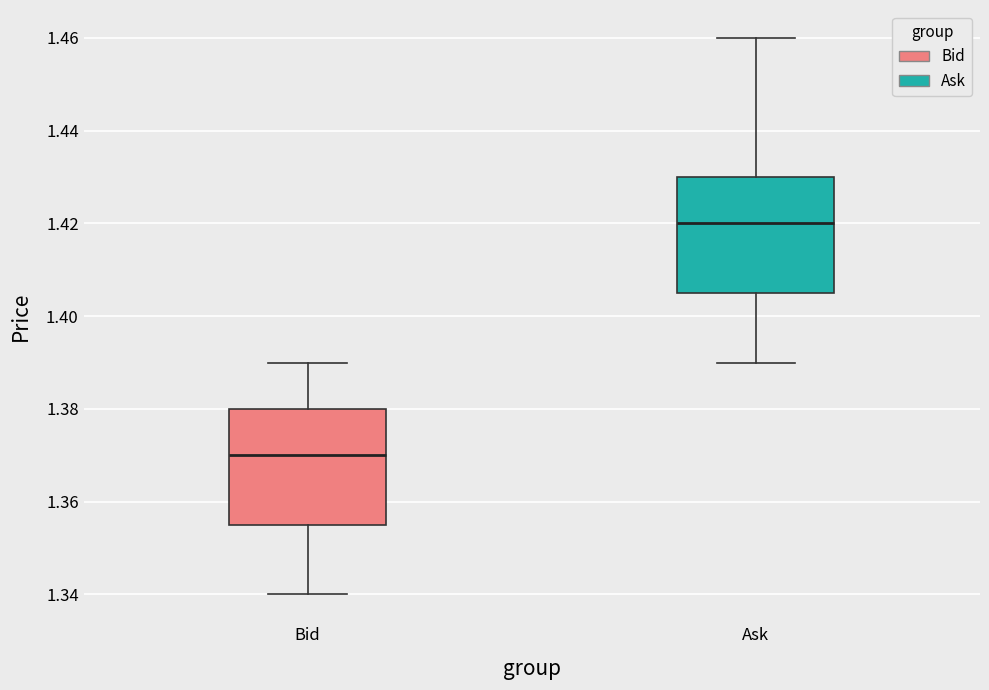

Which box has the lowest median line?

Bid